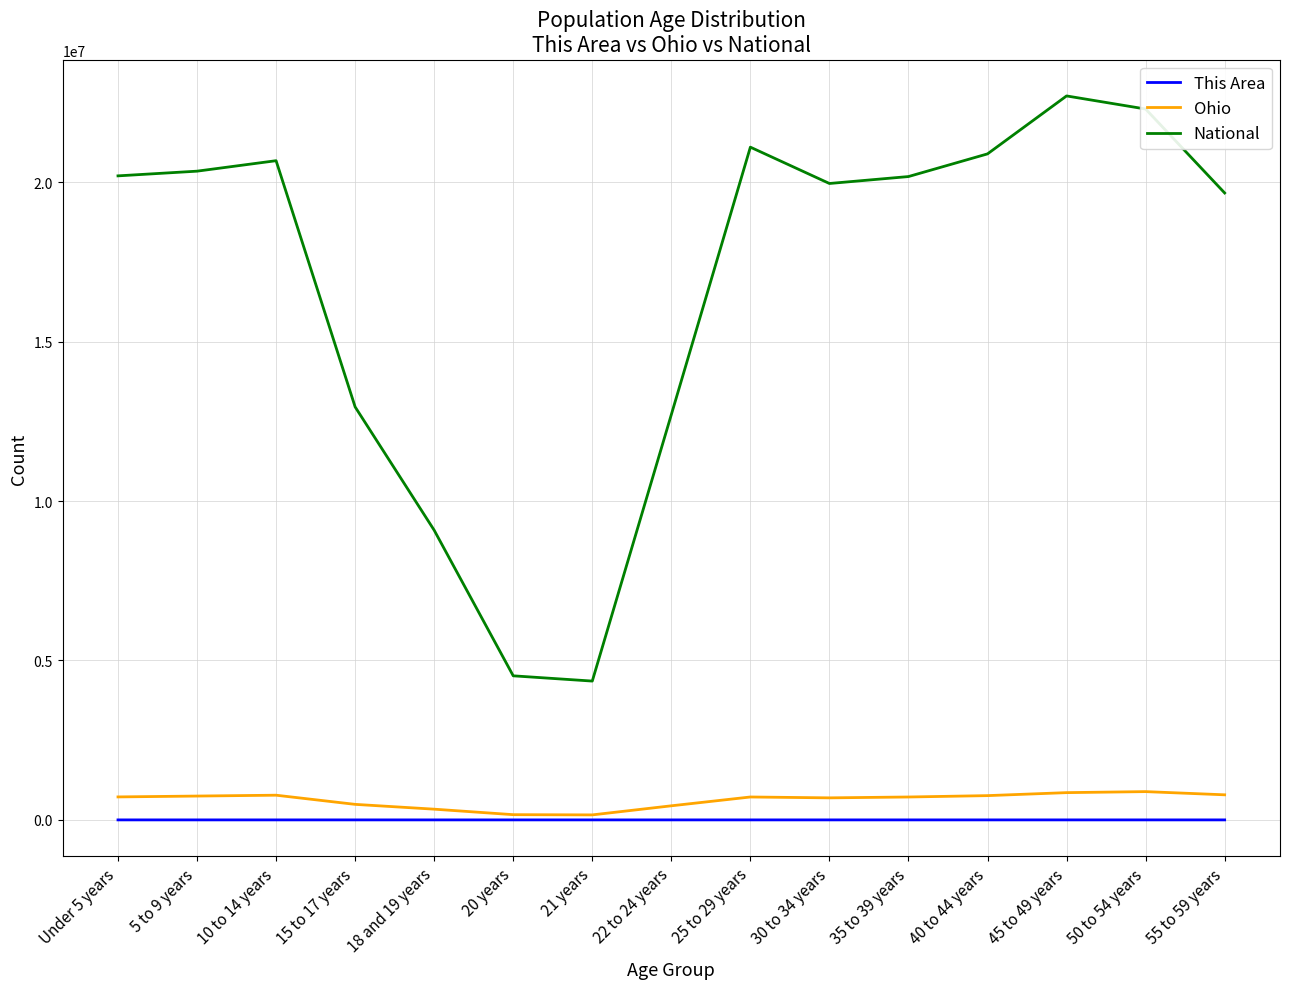

Which series has the widest spread of values?

National